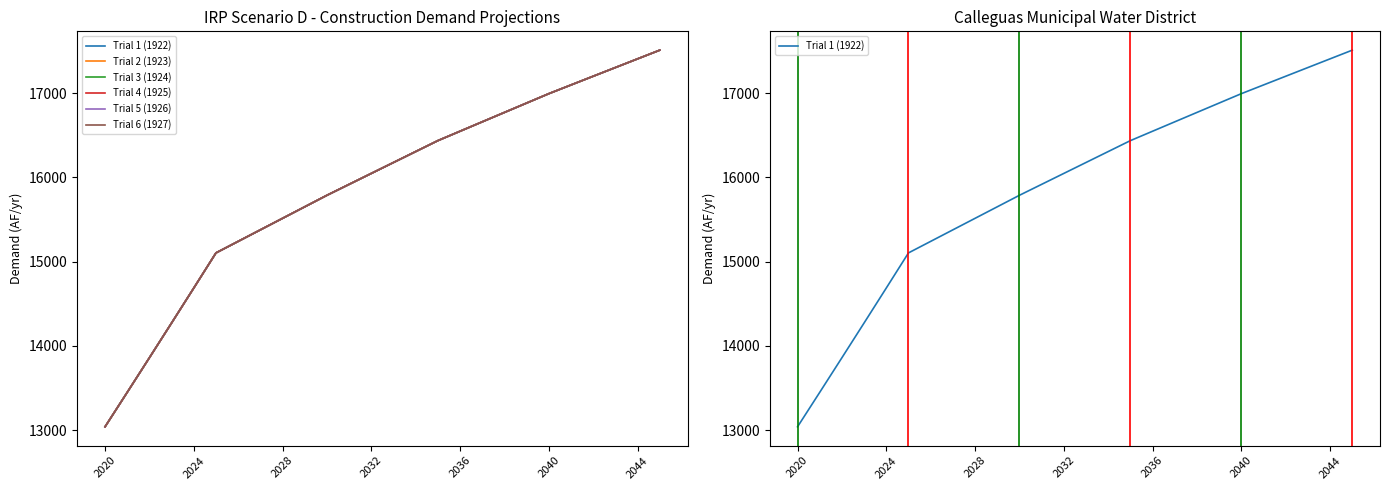

List the series in order of their peak value, highest first.

Trial 1 (1922), Trial 2 (1923), Trial 3 (1924), Trial 4 (1925), Trial 5 (1926), Trial 6 (1927)